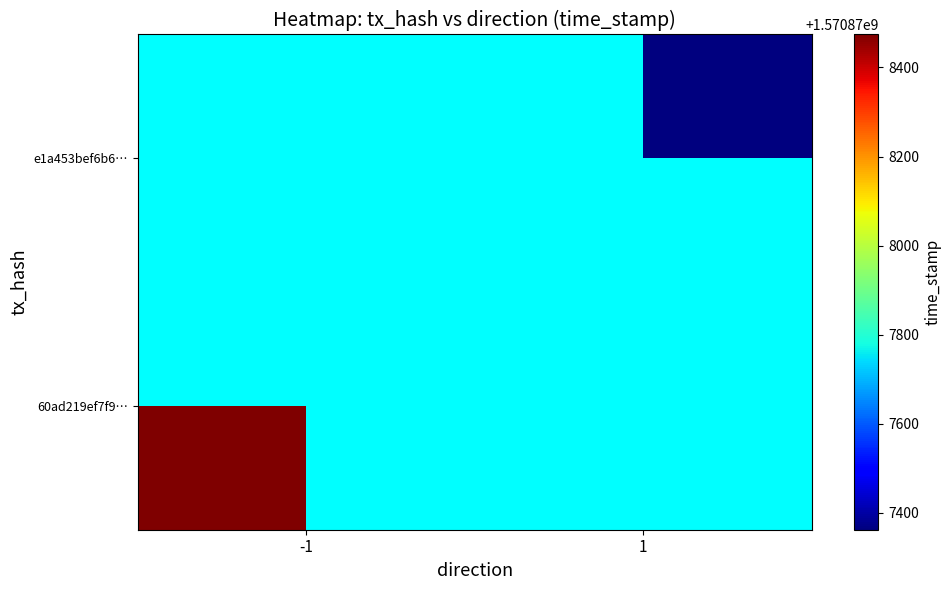

Reading right to left, extract all data points from this chart.

60ad219ef7f975f42703985e7412a542cc2afa9: 1570878474	-1
e1a453bef6b6eeffb606bd4813509e5b0828fcd: 1570877362	1